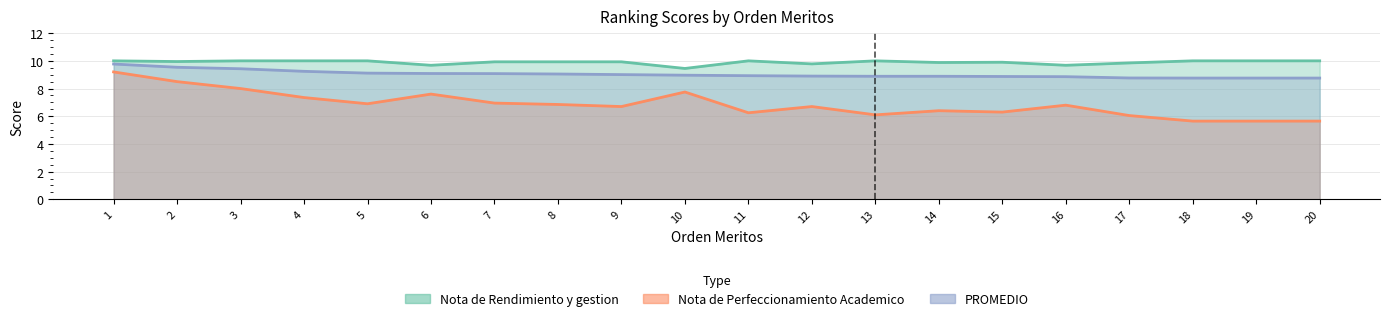

At which category does Nota de Rendimiento y gestion reach its first local peak?

11